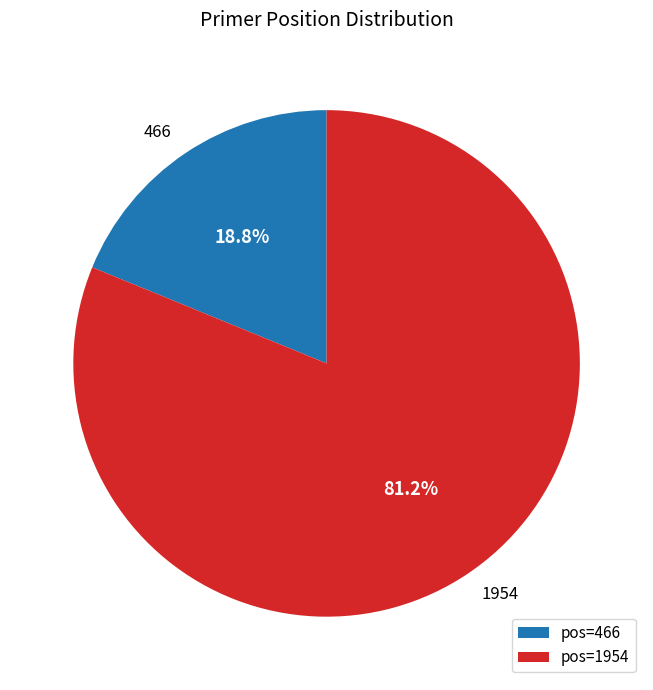

Which slice represents more than half of the pie?

pos=1954